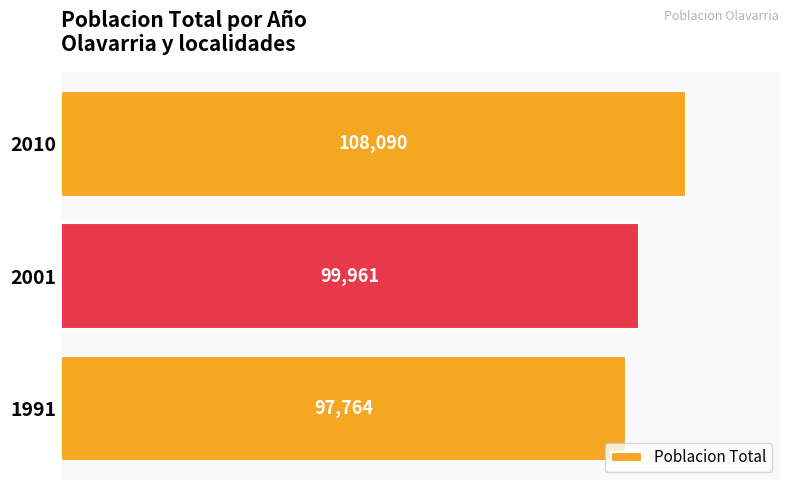

What is the change in value from 2001 to 2010?

+8129